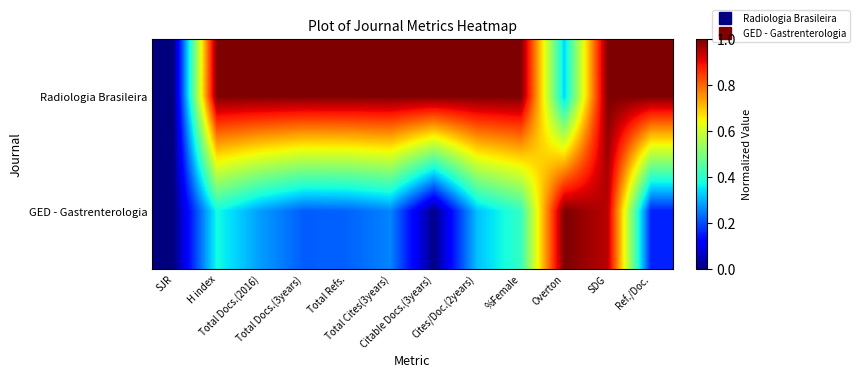

At Cites/Doc.(2years), list the series in order from largest to smallest.

Radiologia Brasileira, GED - Gastrenterologia